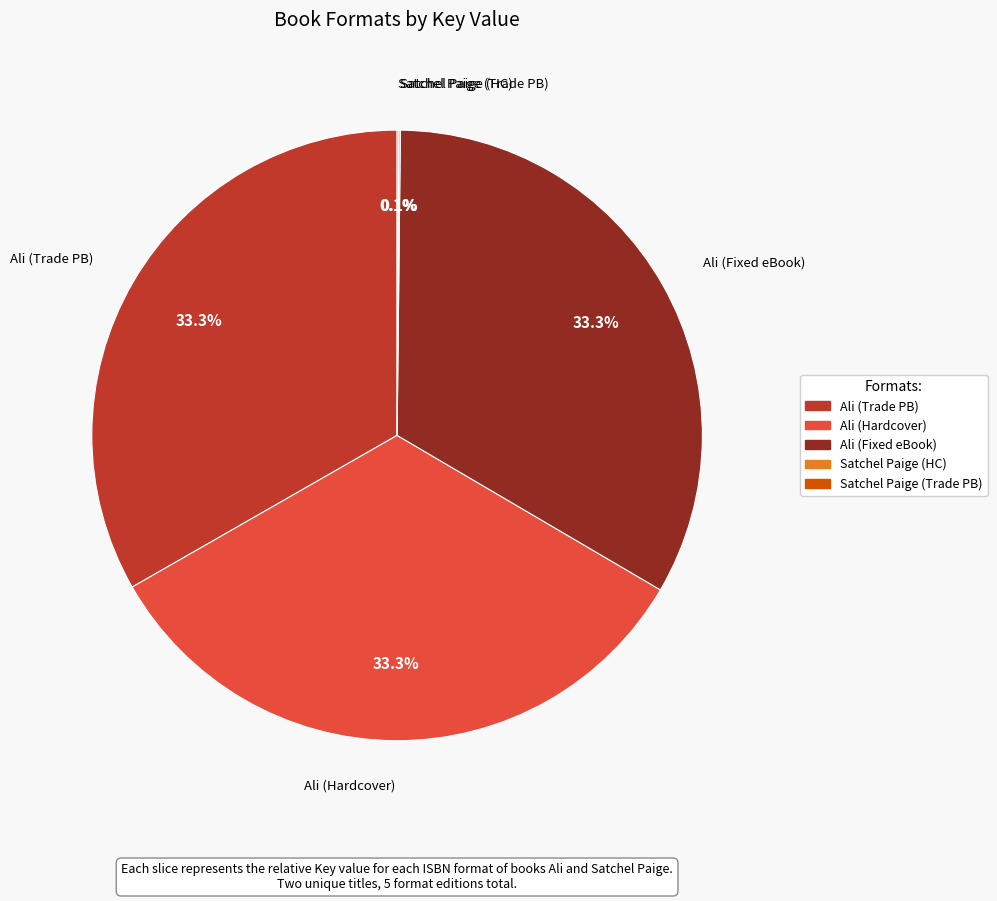

Is there any slice that represents more than half of the pie?

No